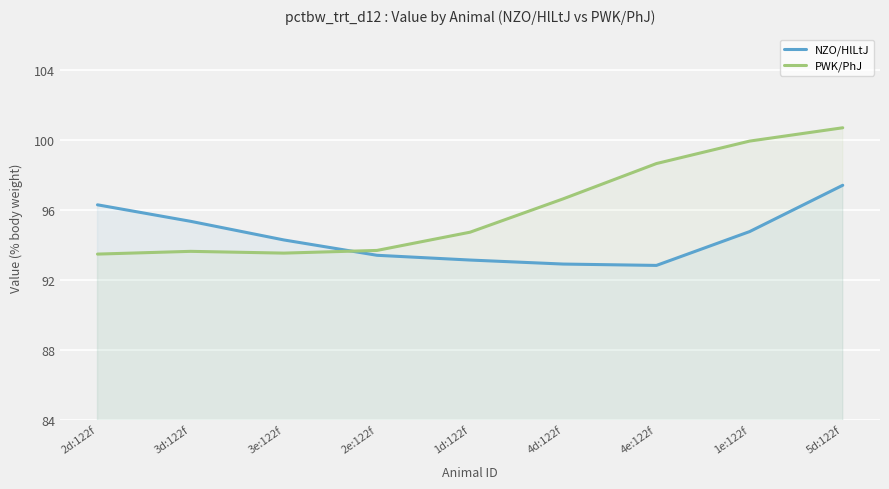

What is the total value across all series at 2e:122f?

187.1